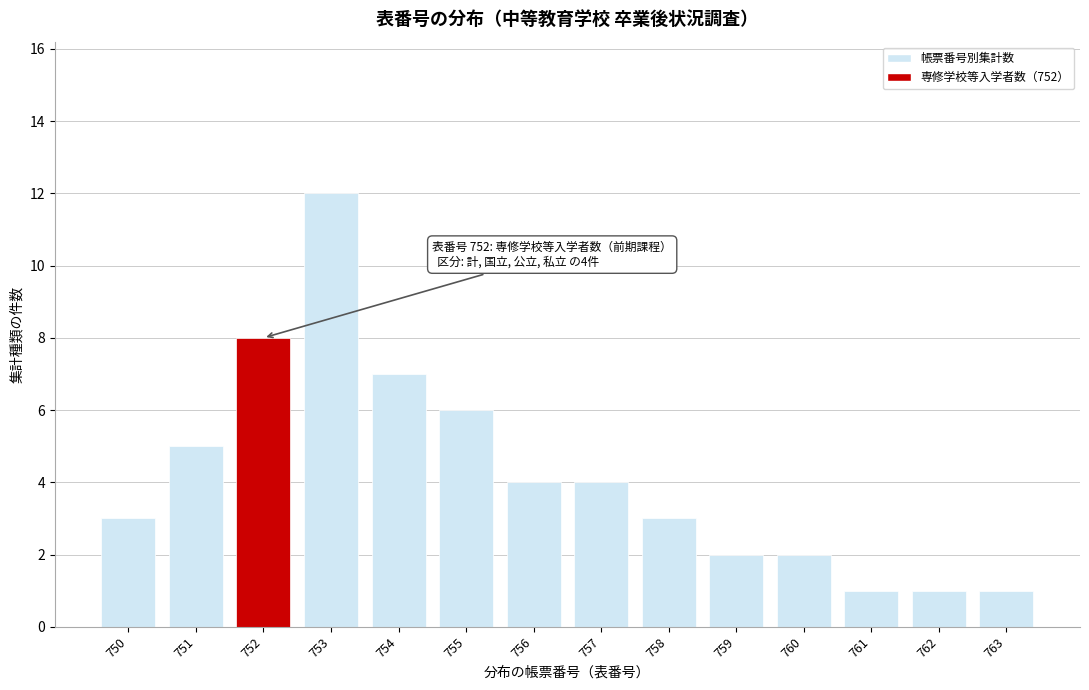

Reading left to right, transcribe all the data shown in this chart.

750=3	751=5	752=8	753=12	754=7	755=6	756=4	757=4	758=3	759=2	760=2	761=1	762=1	763=1